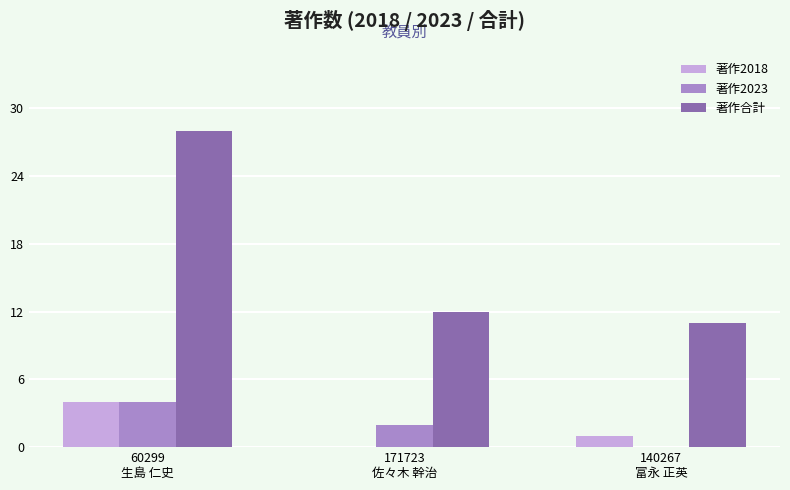

How many distinct data groups are displayed?

3